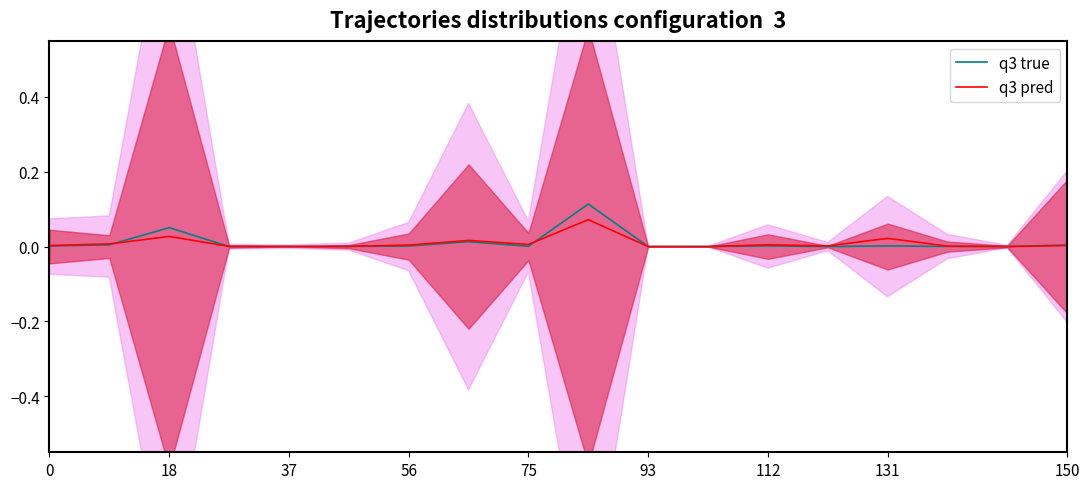

Which series has the largest range (max minus min)?

q3 true